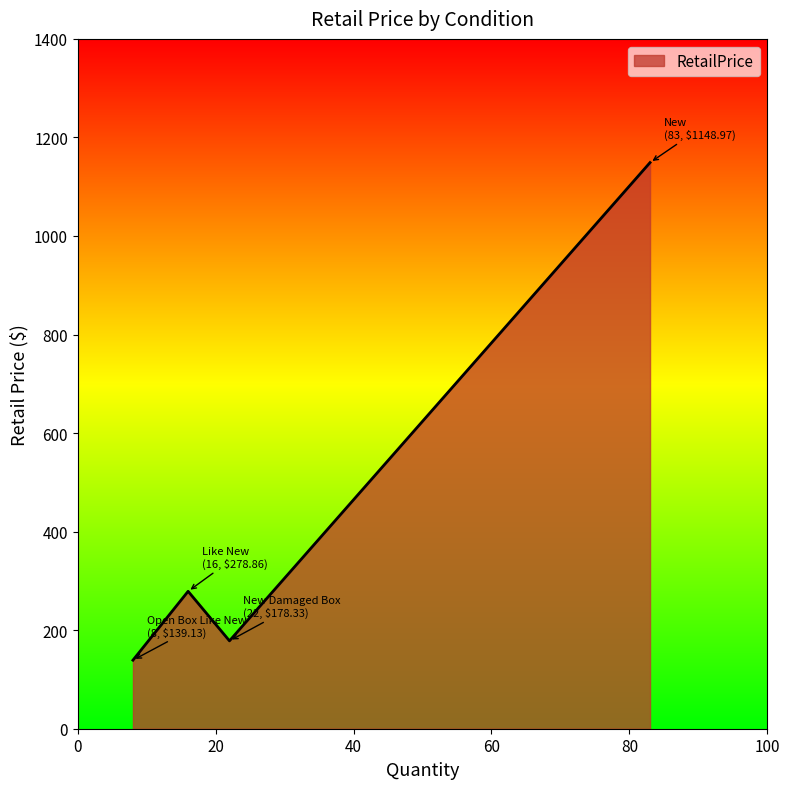

True or false: the data has more than 2 interior local peaks.

False